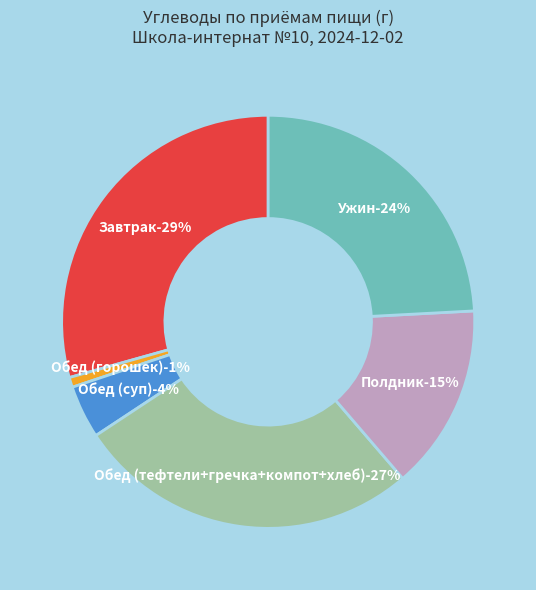

Does Тефтели account for over 50% of the chart?

No